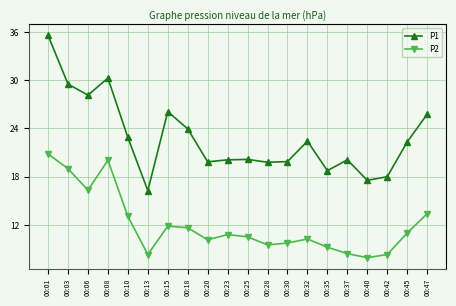

Rank the series by their average value, from lowest to highest.

P2, P1